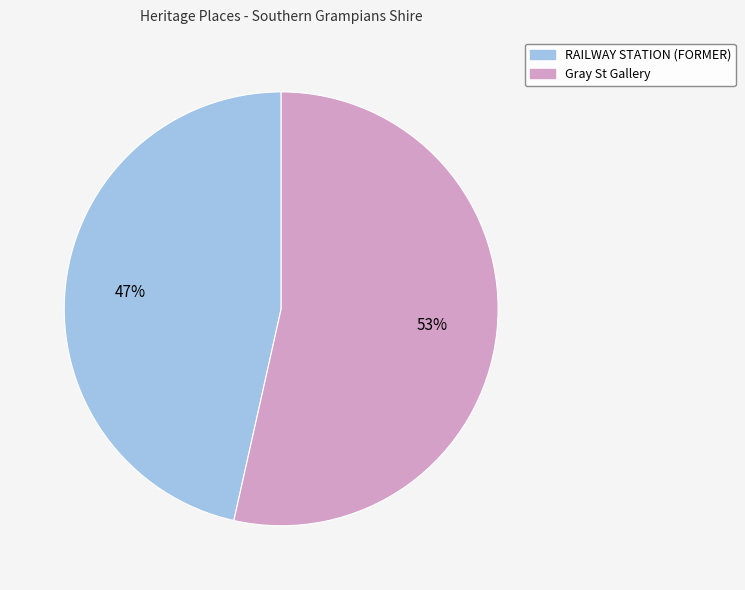

To the nearest percent, what portion does RAILWAY STATION (FORMER) represent?

47%